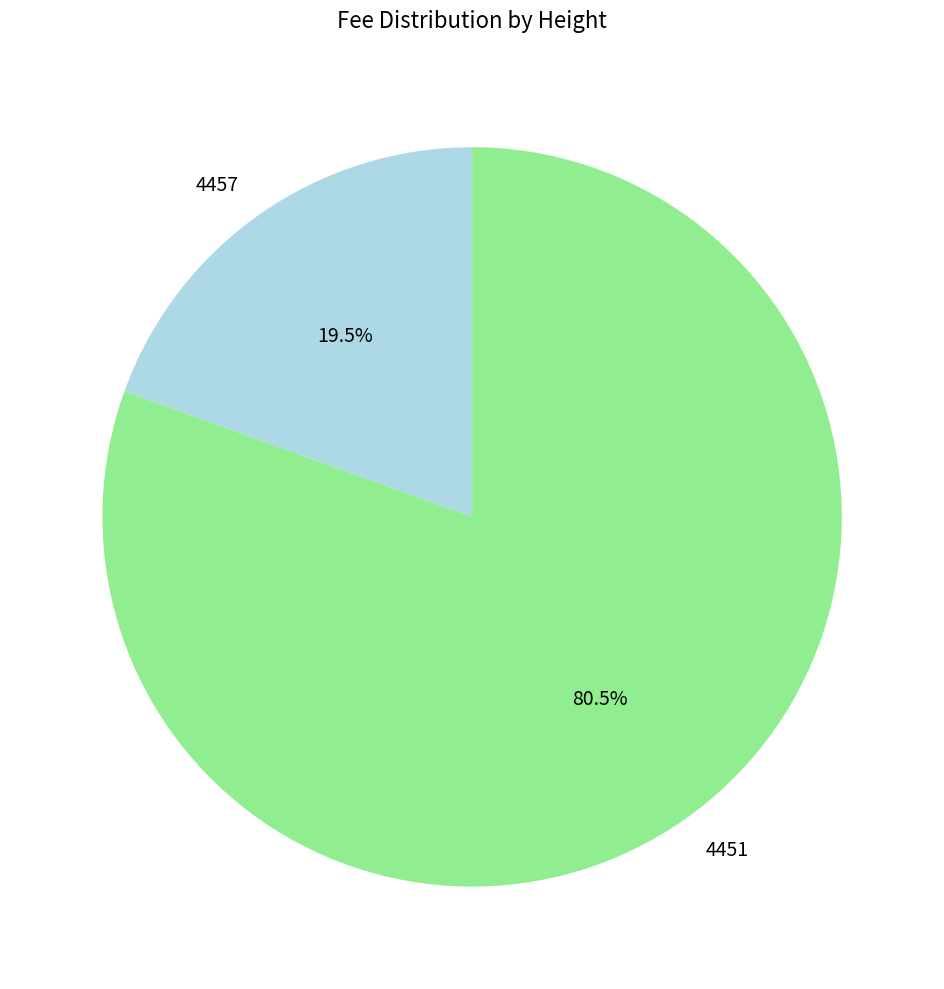

Rank the categories by value from lowest to highest.

4457, 4451